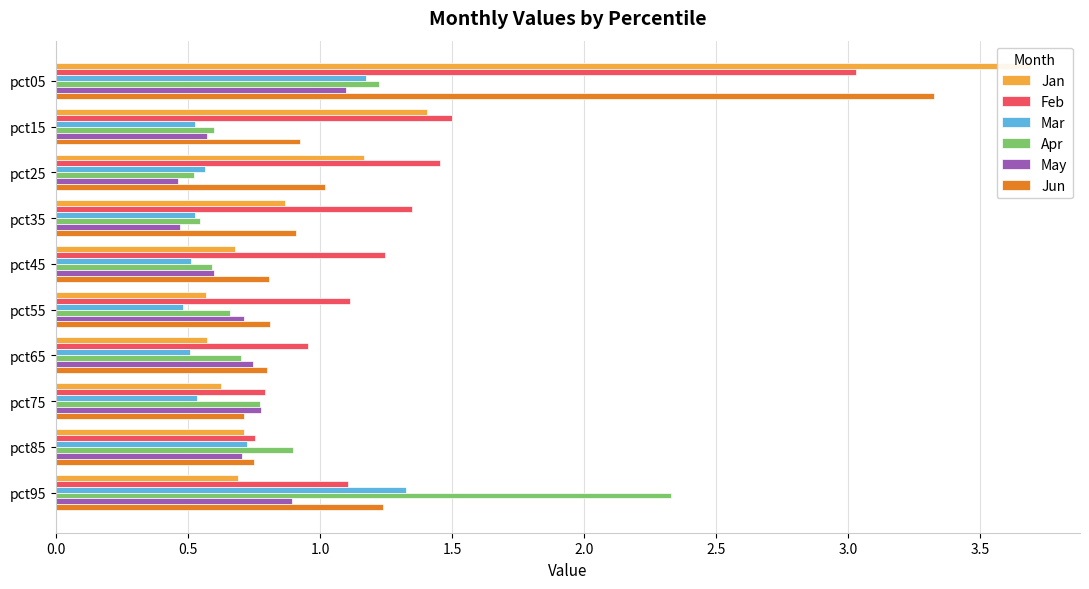

How many series are shown in this chart?

6